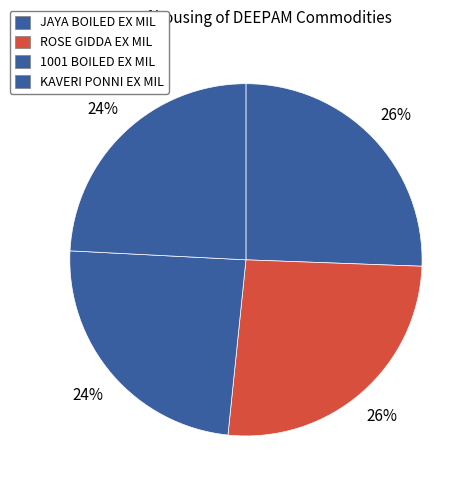

Rank the categories by value from highest to lowest.

ROSE GIDDA EX MIL, JAYA BOILED EX MIL, 1001 BOILED EX MIL, KAVERI PONNI EX MIL